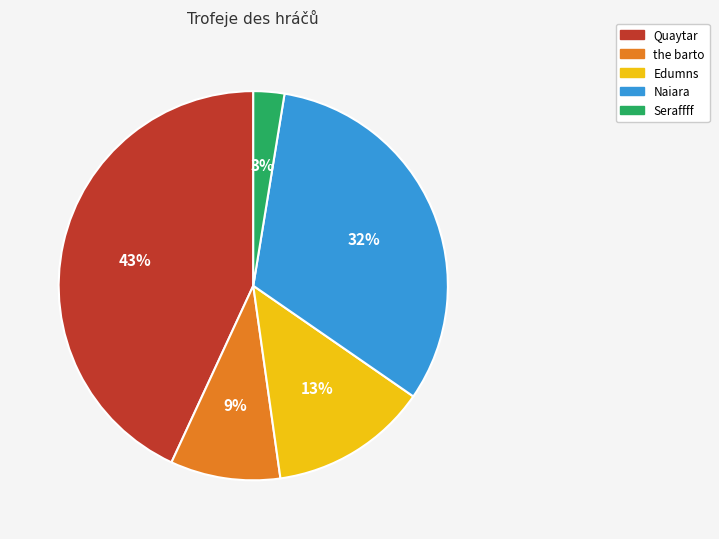

To the nearest percent, what is the combined percentage of Edumns and Seraffff?

16%